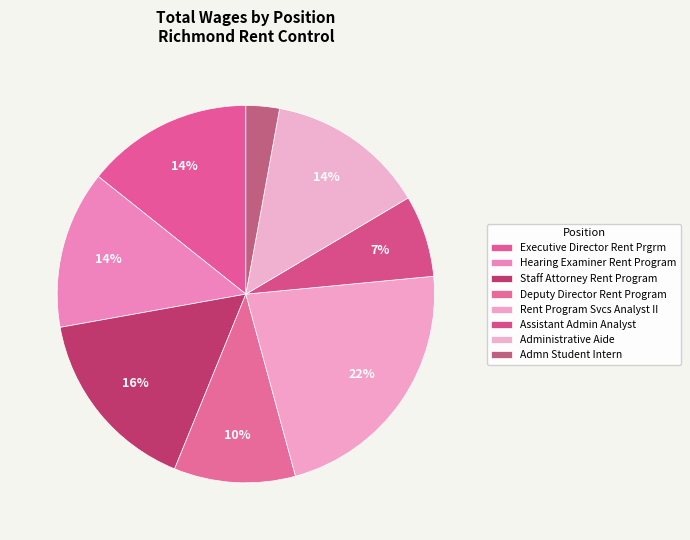

What is the smallest slice in the pie chart?

Admn Student Intern